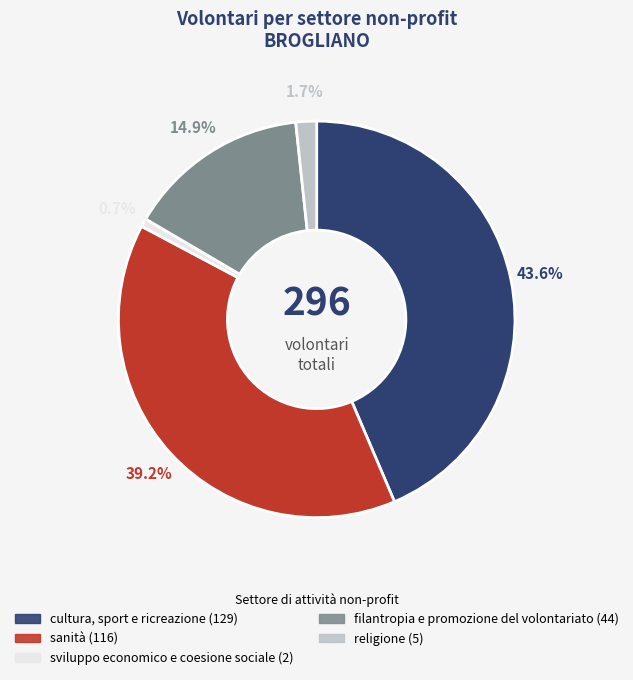

Is there any slice that represents more than half of the pie?

No